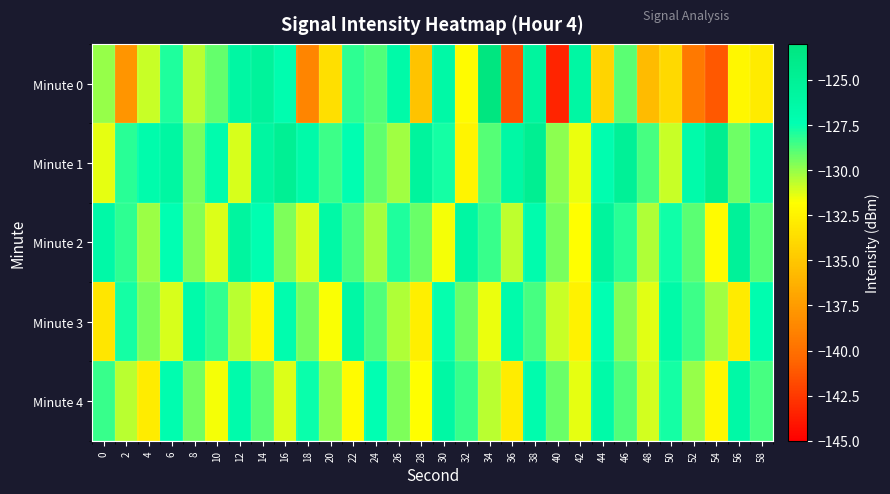

What is the difference between the highest and lowest values at 32?

6.3